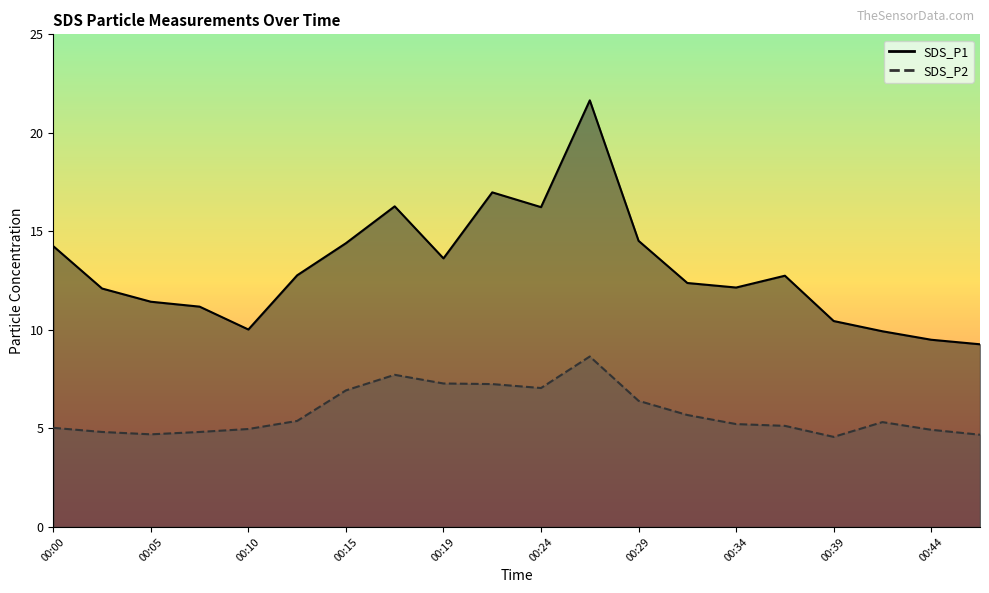

True or false: SDS_P2 and SDS_P1 cross at least once.

False